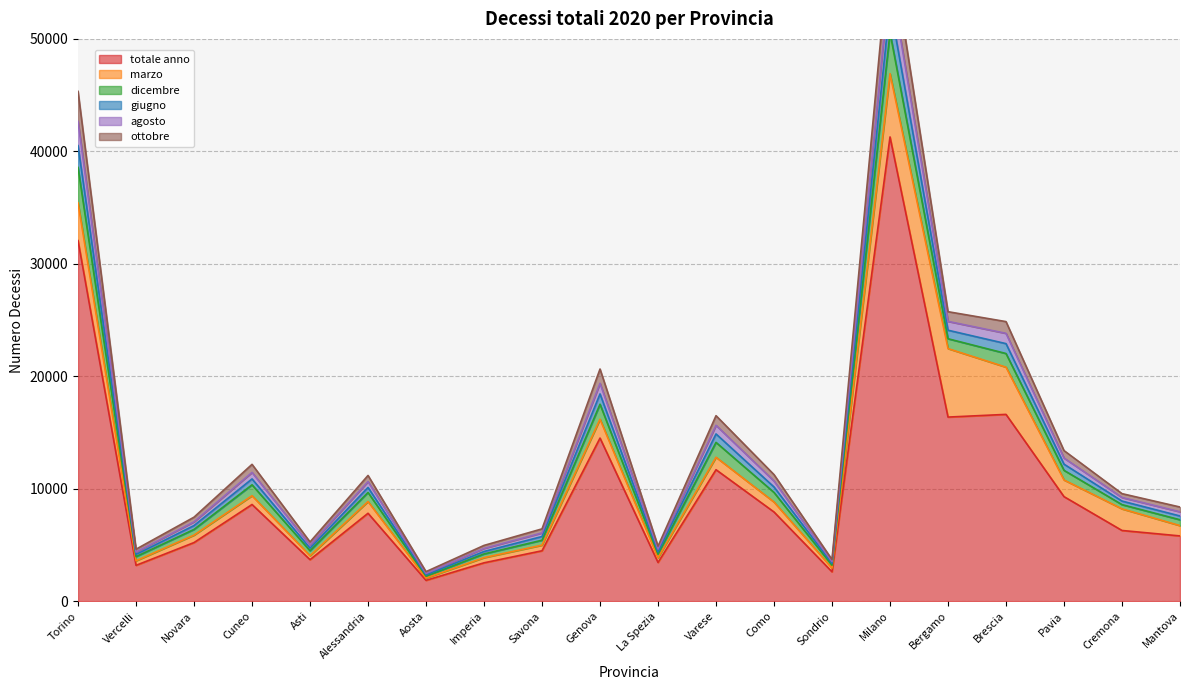

What is the minimum value for totale anno?

1849